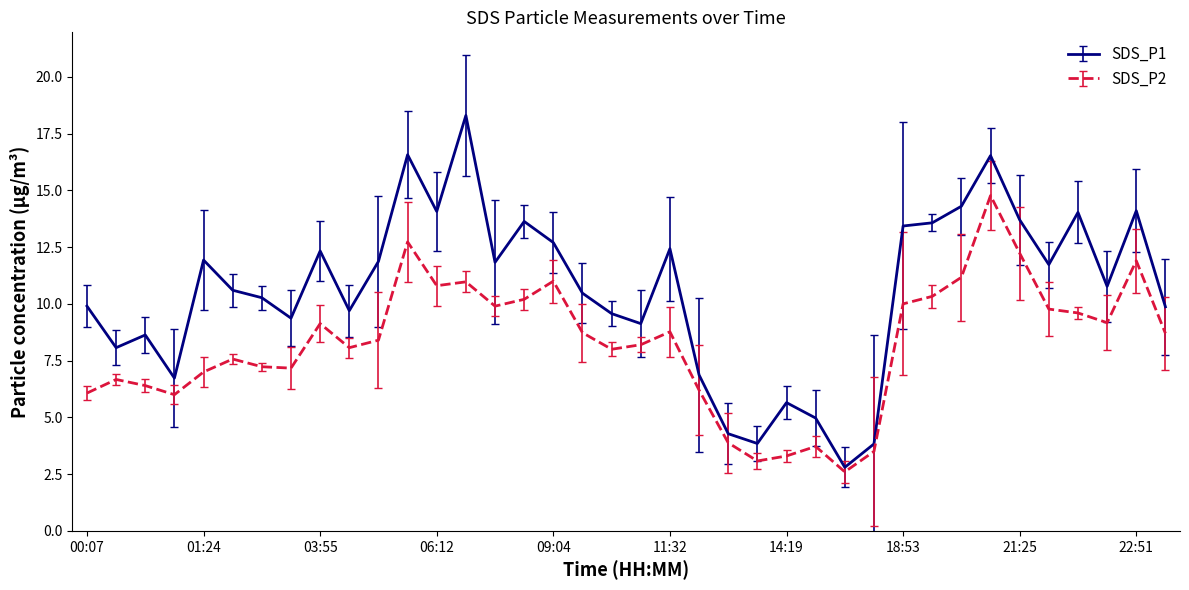

Which series has the largest range (max minus min)?

SDS_P1